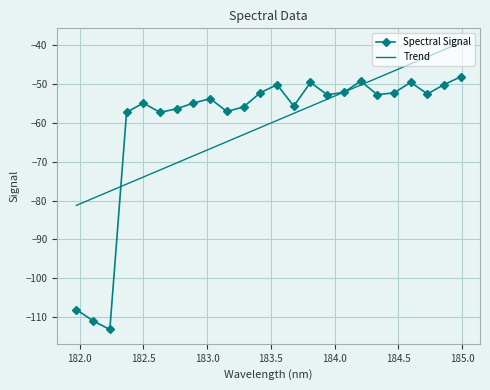

Which series has the largest range (max minus min)?

Spectral Signal